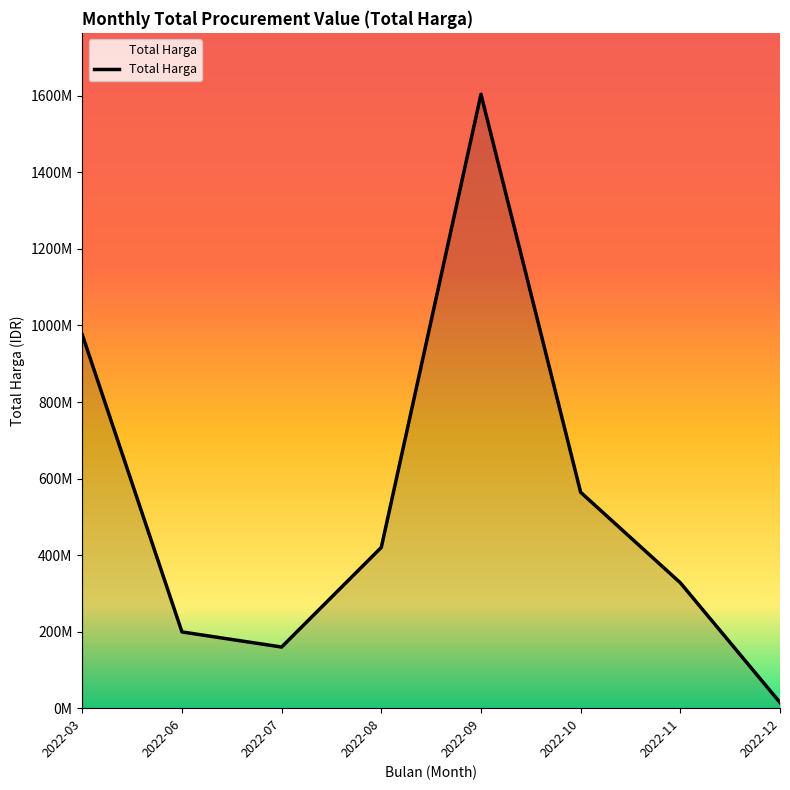

Reading left to right, transcribe all the data shown in this chart.

2022-03=975830025	2022-06=199200000	2022-07=159750000	2022-08=420075000	2022-09=1604159000	2022-10=564171150	2022-11=327660000	2022-12=14750000